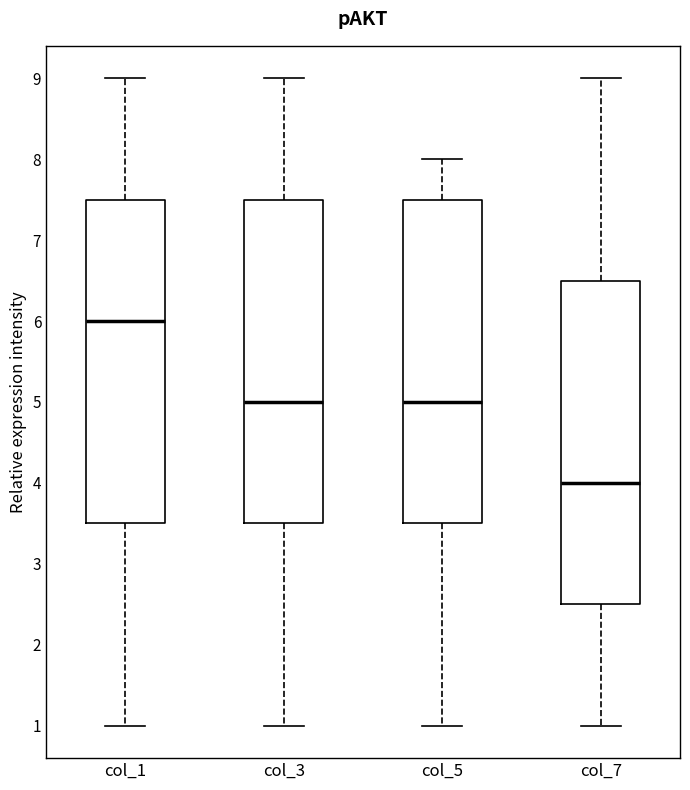

Reading left to right, read every box against the y-axis: the position of its median line, the range the box covers, and the ends of its whiskers. The values are not printed on the chart, so give them approximately, as read against the axis.

col_1: median 6.0, box 3.5 to 7.5, whiskers 1.0 to 9.0
col_3: median 5.0, box 3.5 to 7.5, whiskers 1.0 to 9.0
col_5: median 5.0, box 3.5 to 7.5, whiskers 1.0 to 8.0
col_7: median 4.0, box 2.5 to 6.5, whiskers 1.0 to 9.0